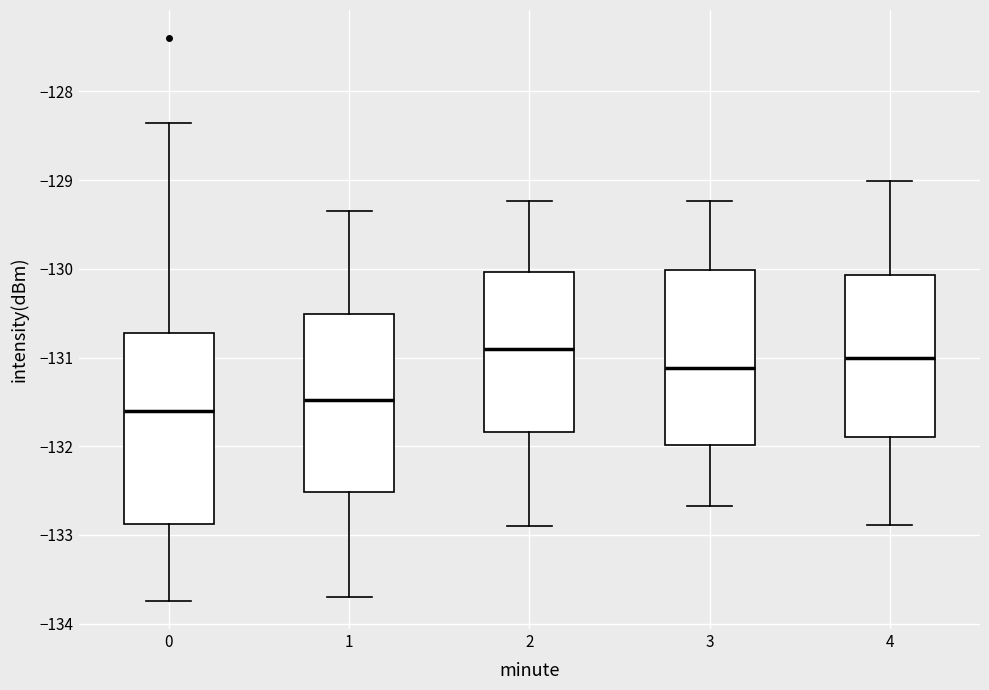

Reading left to right, read every box against the y-axis: the position of its median line, the range the box covers, and the ends of its whiskers. The values are not printed on the chart, so give them approximately, as read against the axis.

0: median -131.6, box -132.9 to -130.7, whiskers -133.7 to -128.4
1: median -131.5, box -132.5 to -130.5, whiskers -133.7 to -129.3
2: median -130.9, box -131.8 to -130.0, whiskers -132.9 to -129.2
3: median -131.1, box -132.0 to -130.0, whiskers -132.7 to -129.2
4: median -131.0, box -131.9 to -130.1, whiskers -132.9 to -129.0